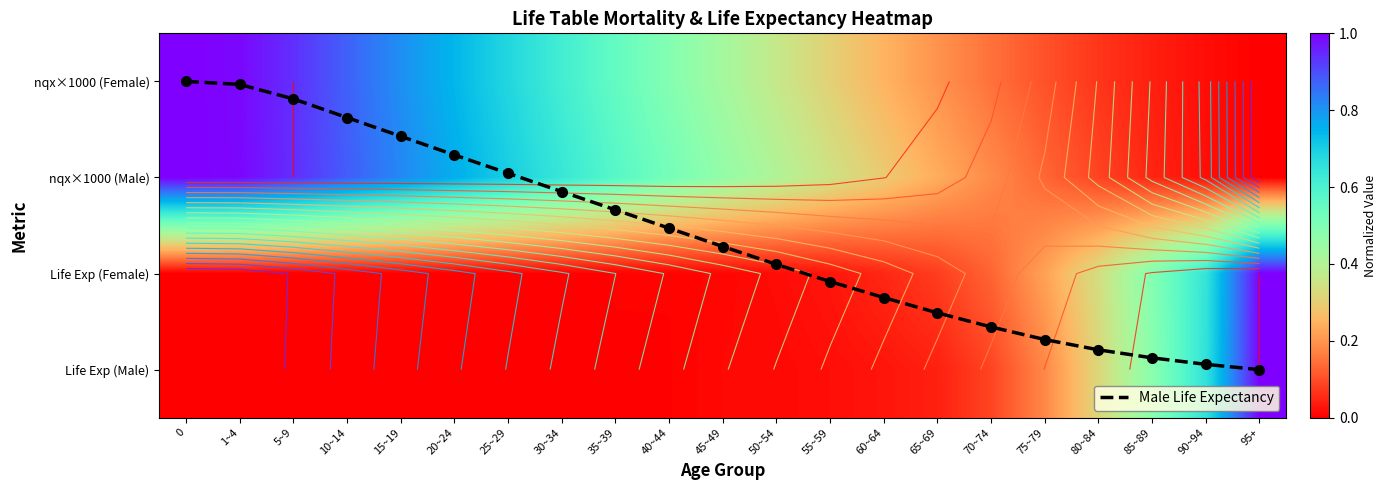

What is the total value across all series at 95+?

2.0